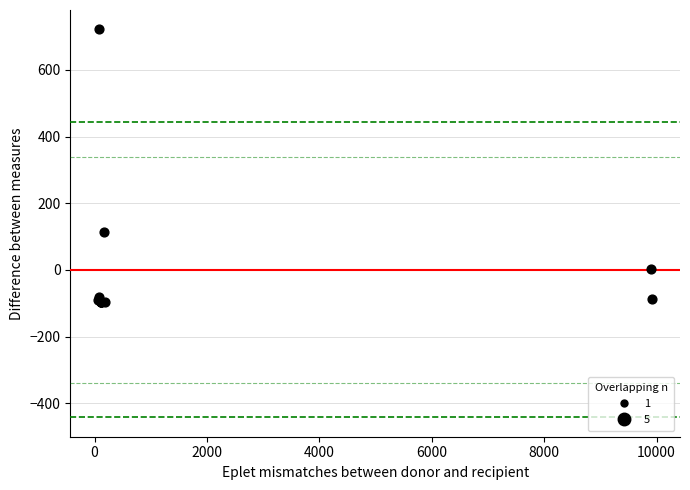

What Y value in the scatter plot is closest to 312?

112.6